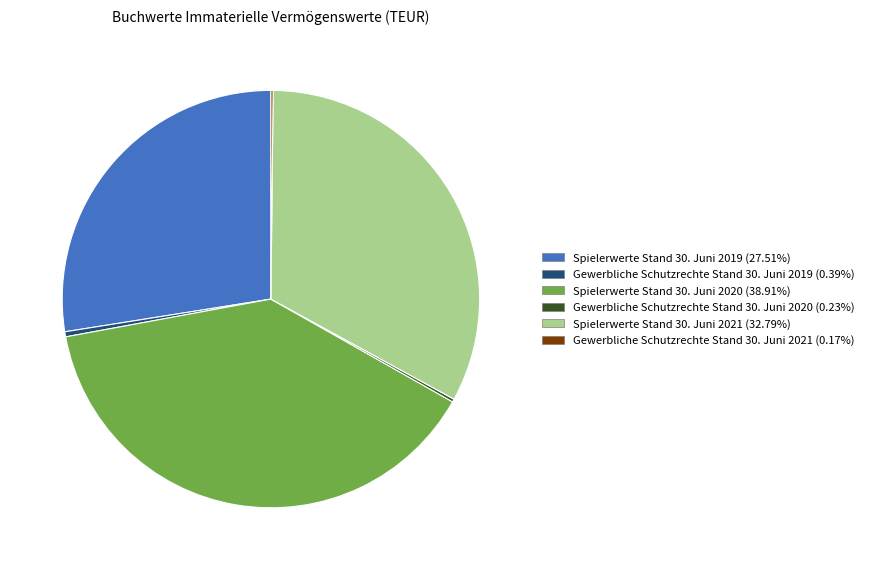

Approximately how many times larger is the value at Spielerwerte Stand 30. Juni 2021 compared to Gewerbliche Schutzrechte Stand 30. Juni 2019?

83.7